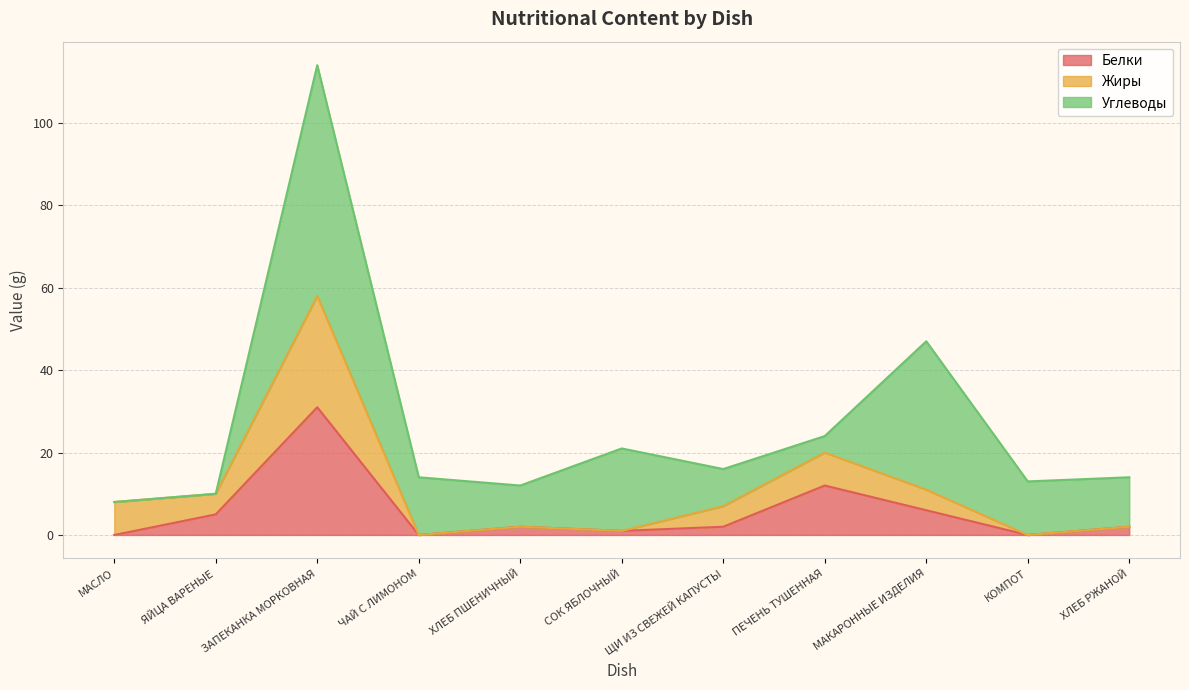

Is the value of Жиры at ЯЙЦА ВАРЕНЫЕ greater than the value of Белки at ЧАЙ С ЛИМОНОМ?

Yes